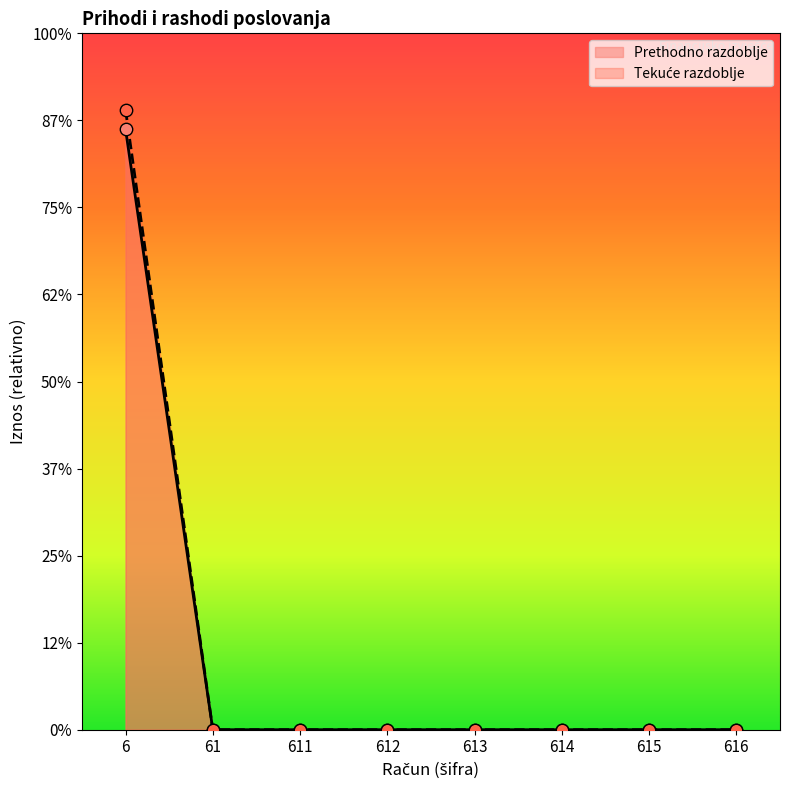

Is the value of Prihodi poslovanja at 612 greater than the value of Prihodi od poreza at 6112?

No